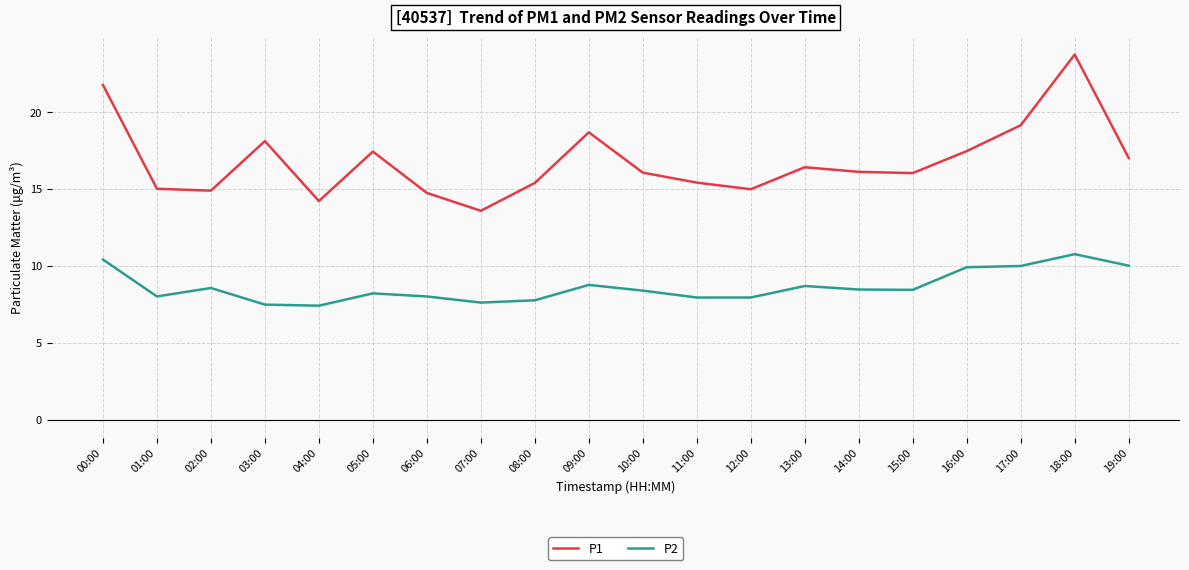

Is this an area chart (filled region under the line)?

No